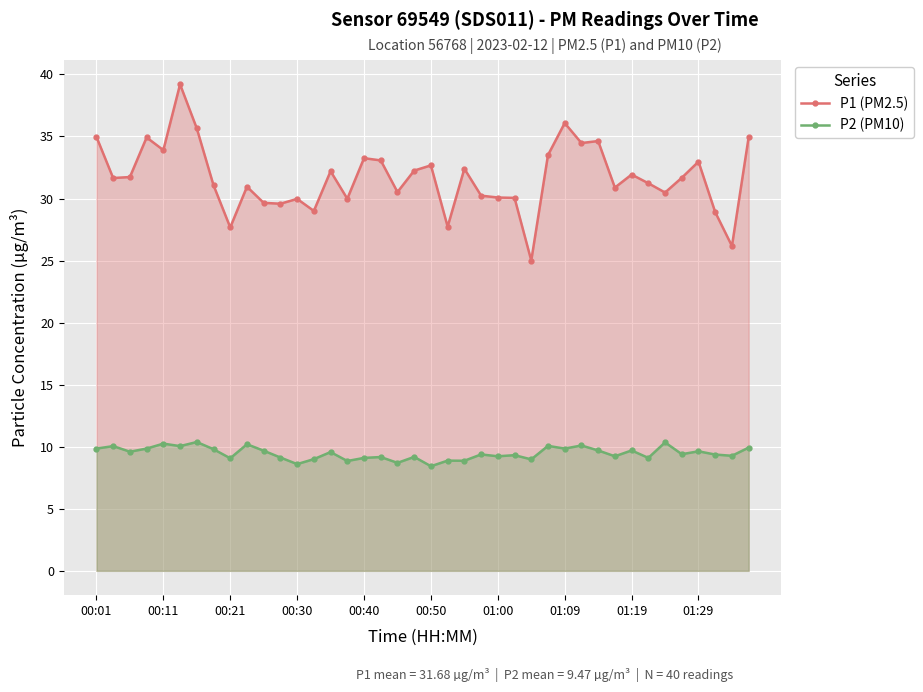

Rank the series by their average value, from highest to lowest.

P1 (PM2.5), P2 (PM10)